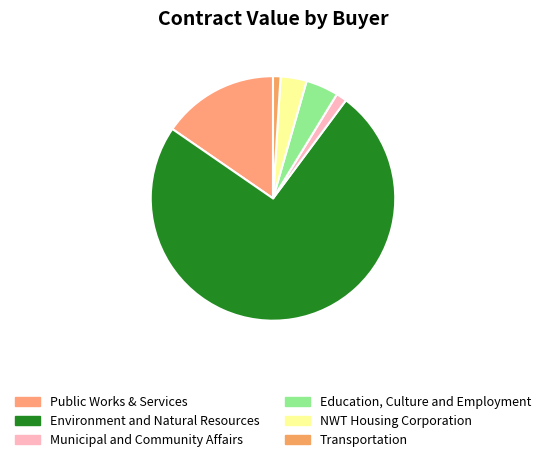

The Education, Culture and Employment slice represents 4% of the pie. True or false?

True